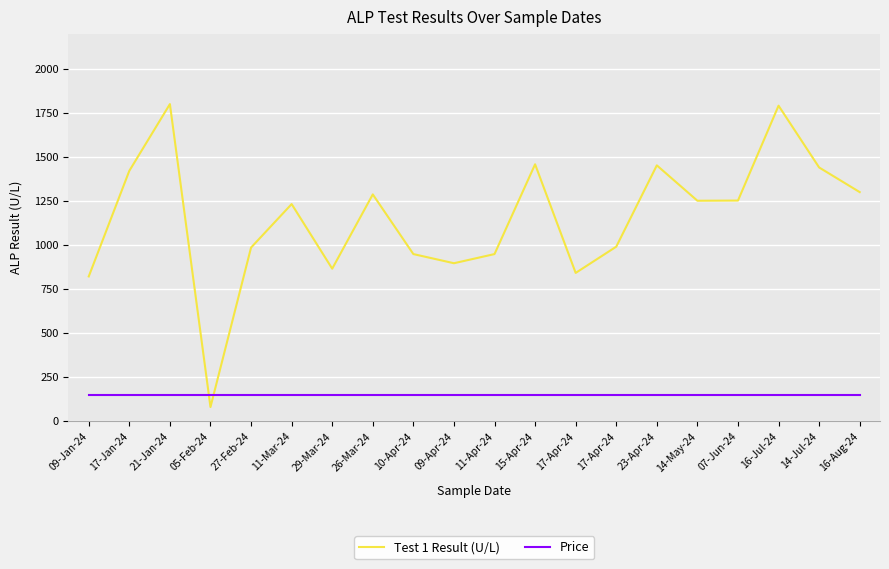

Does the chart have visible grid lines?

Yes